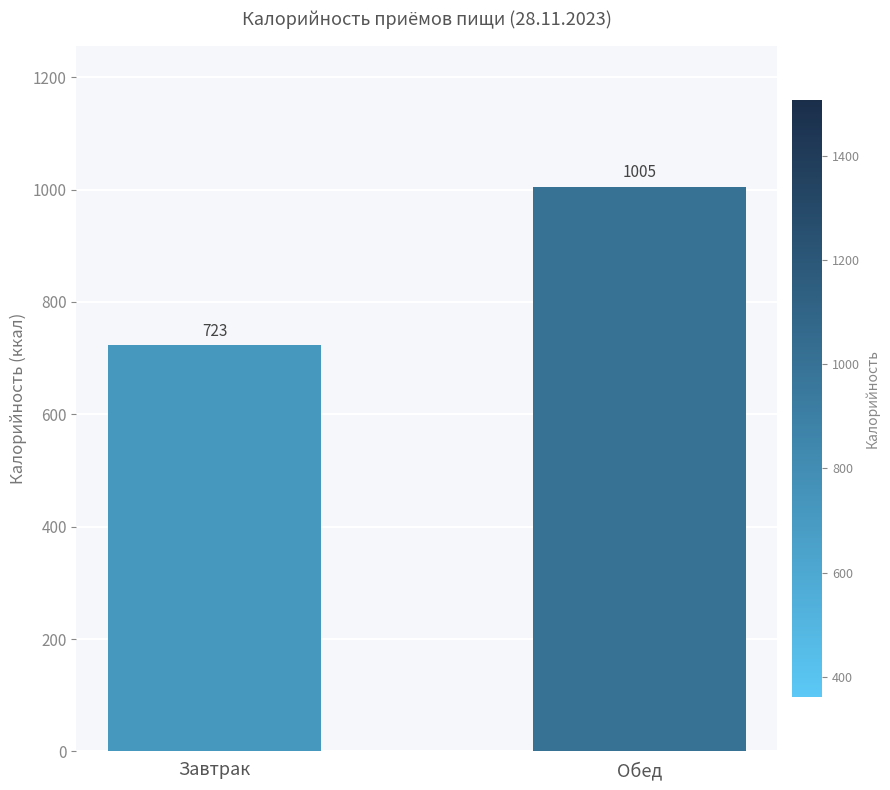

What is the difference between the values at Обед and Завтрак?

282